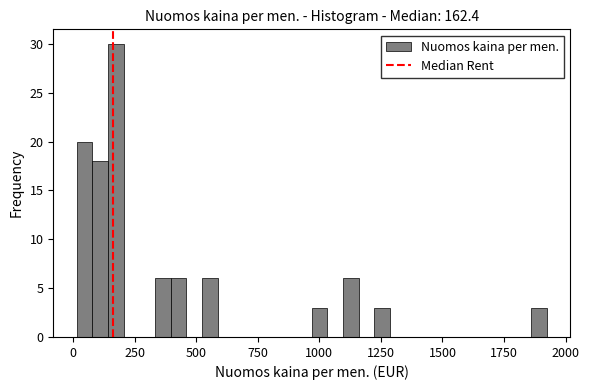

Read against the x-axis, roughly where is the centre of the tallest bar?

150